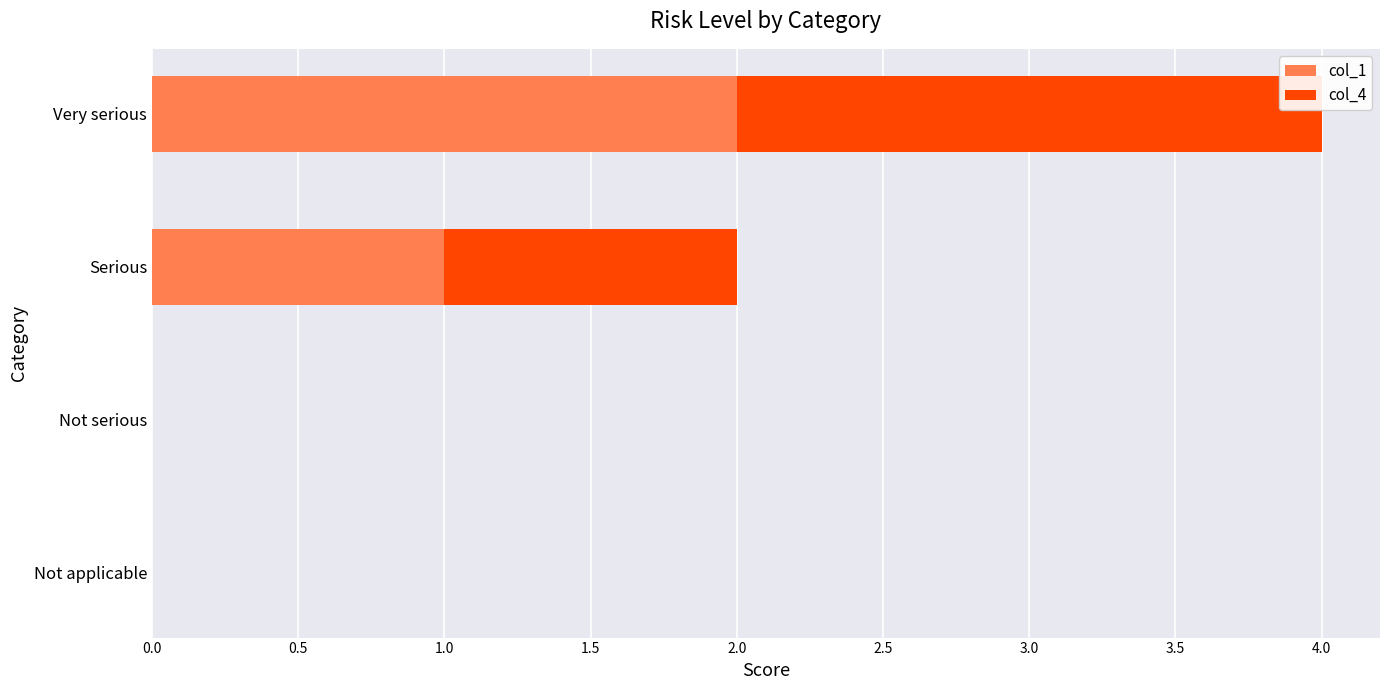

The col_1 series shows 2 at Serious. True or false?

False